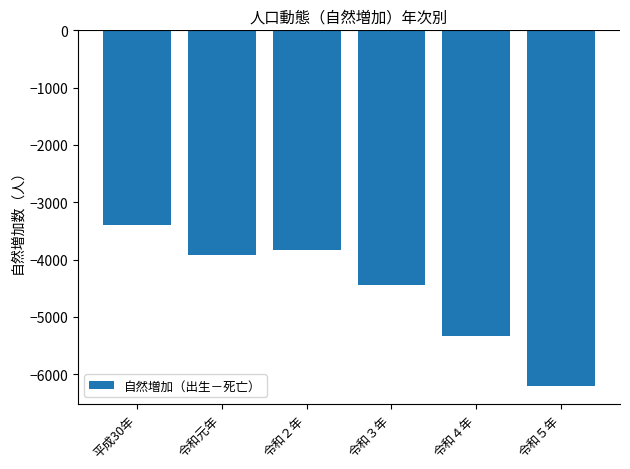

How many bars are there in total?

6